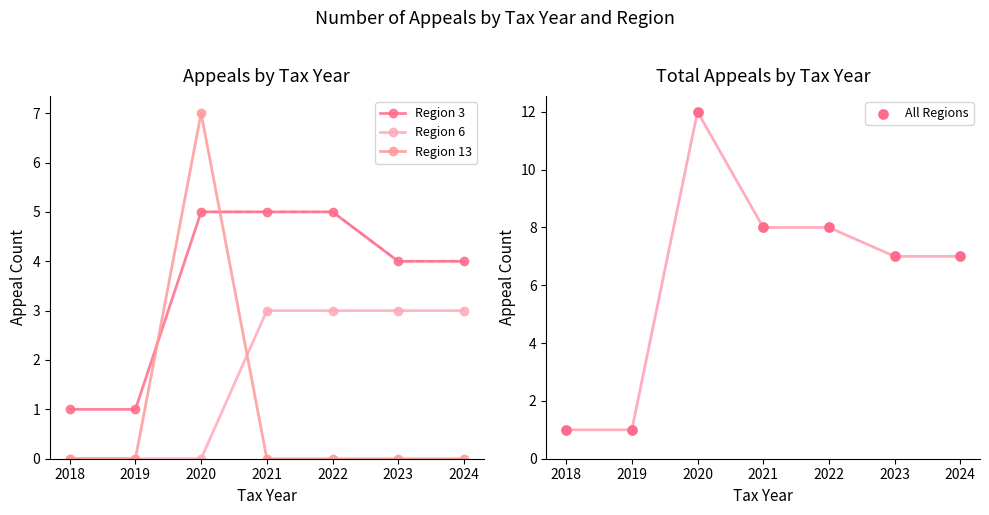

What are all the series names shown in the legend?

Region 3, Region 6, Region 13, All Regions